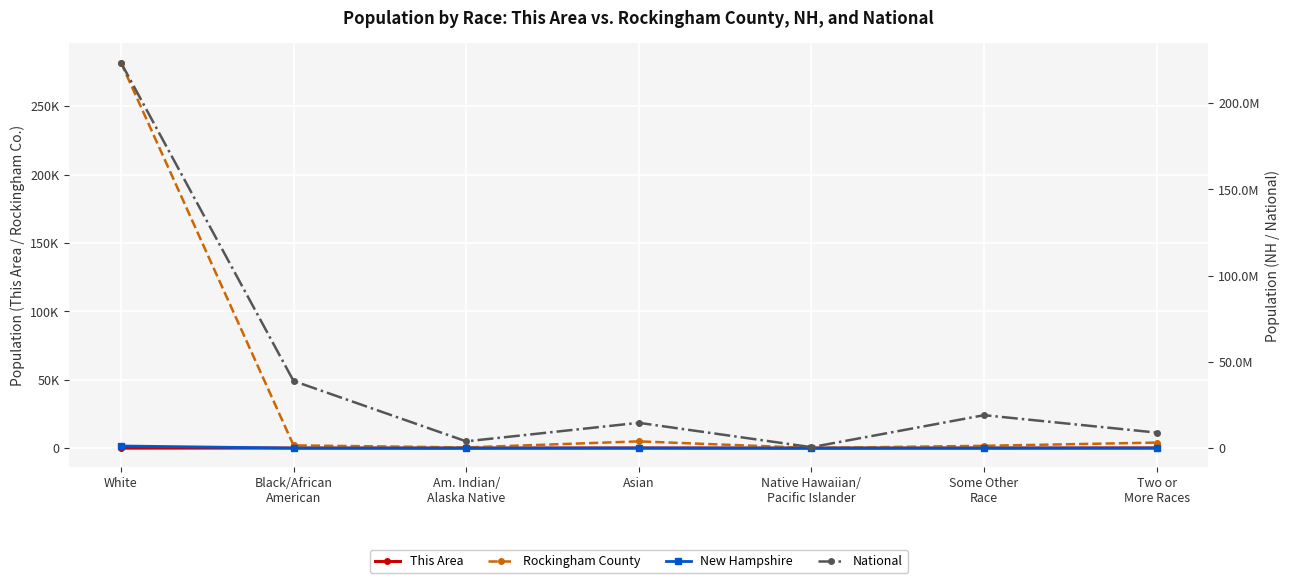

How many data points does each series have?

7